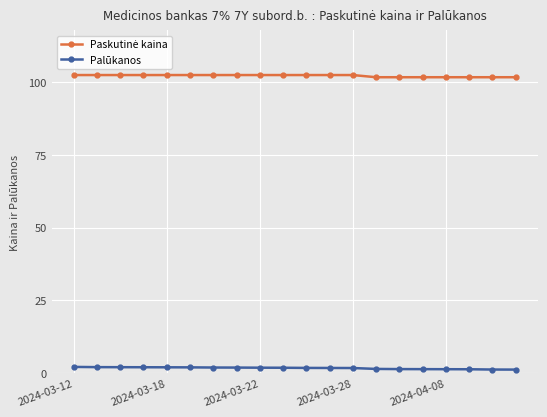

What is the sum of all Palūkanos values?

34.4